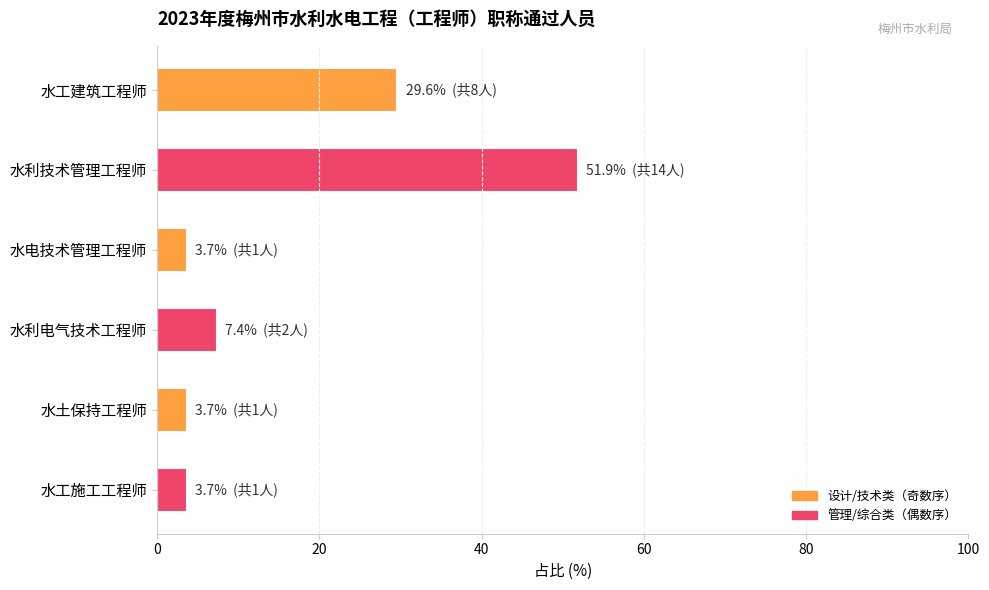

The chart shows a value of 3.7 at 水工施工工程师. True or false?

True